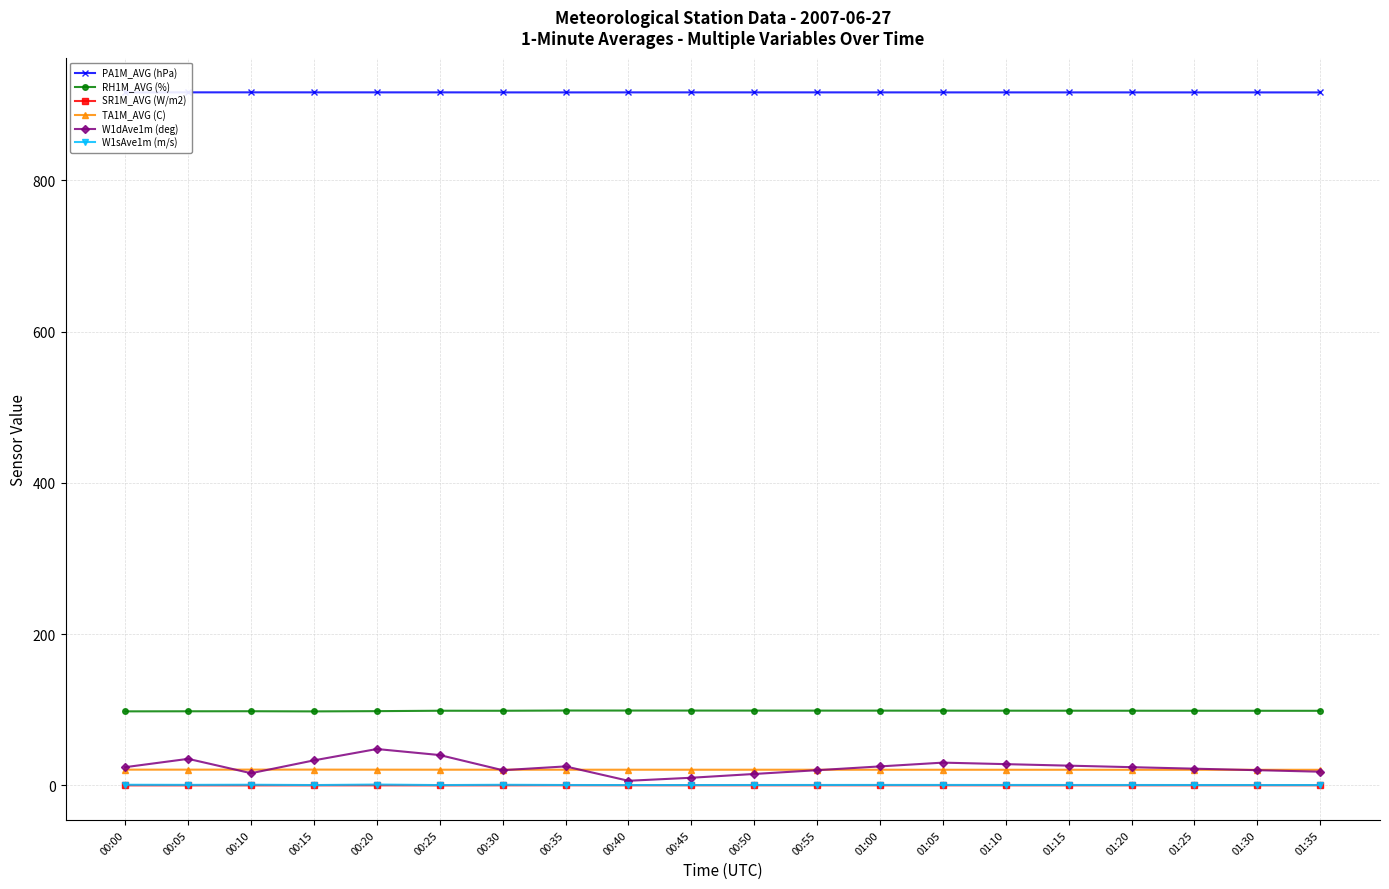

What is the maximum value for RH1M_AVG (%)?

98.9